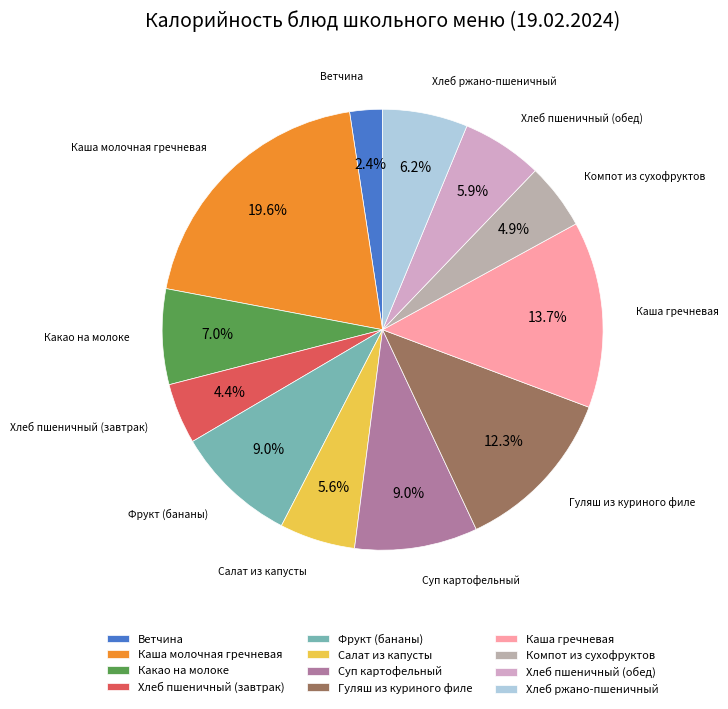

Which slice is the smallest?

Ветчина